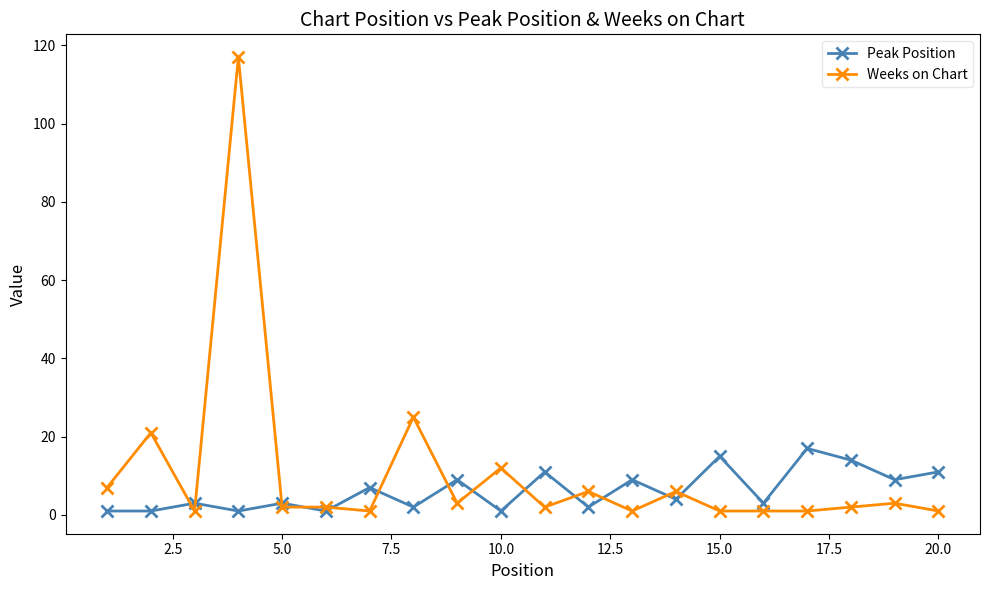

True or false: Weeks on Chart has more than 2 points higher than both neighbors.

True